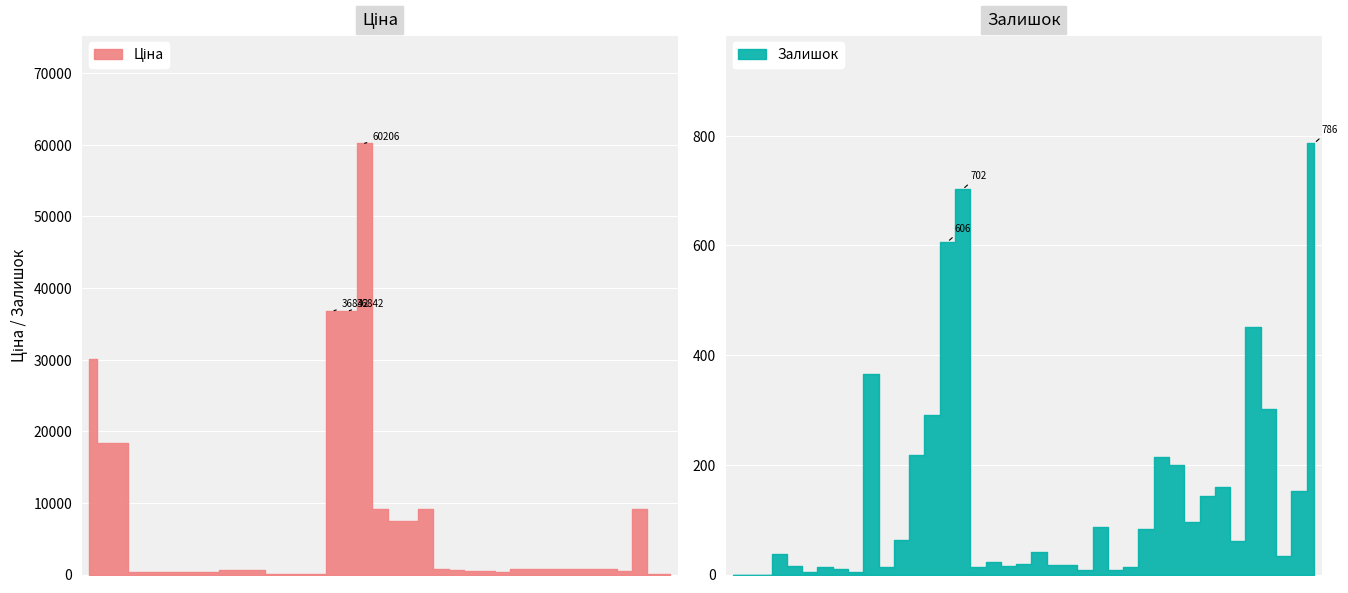

Reading right to left, what are all the values shown in this chart?

Ціна: 38=111.8	37=111.8	36=9196.3	35=457.9	34=802.1	33=802.1	32=802.1	31=802.1	30=802.1	29=802.1	28=802.1	27=350.2	26=475.7	25=485.1	24=579.8	23=710.0	22=9196.3	21=7444.6	20=7444.6	19=9196.3	18=60205.6	17=36841.8	16=36841.8	15=55.9	14=55.9	13=111.8	12=111.8	11=591.6	10=591.6	9=591.6	8=304.1	7=304.1	6=304.1	5=318.3	4=318.3	3=318.3	Залишок=18420.9	Доп. ціна=18420.9	Ціна=30102.8
Залишок: 38=786.0	37=153.0	36=34.0	35=302.0	34=451.0	33=61.0	32=159.0	31=143.0	30=95.0	29=200.0	28=215.0	27=83.0	26=14.0	25=8.0	24=86.0	23=9.0	22=18.0	21=17.0	20=41.0	19=20.0	18=16.0	17=23.0	16=14.0	15=702.0	14=606.0	13=290.0	12=218.0	11=63.0	10=14.0	9=365.0	8=5.0	7=10.0	6=14.0	5=5.0	4=15.0	3=38.0	Залишок=0.0	Доп. ціна=0.0	Ціна=0.0